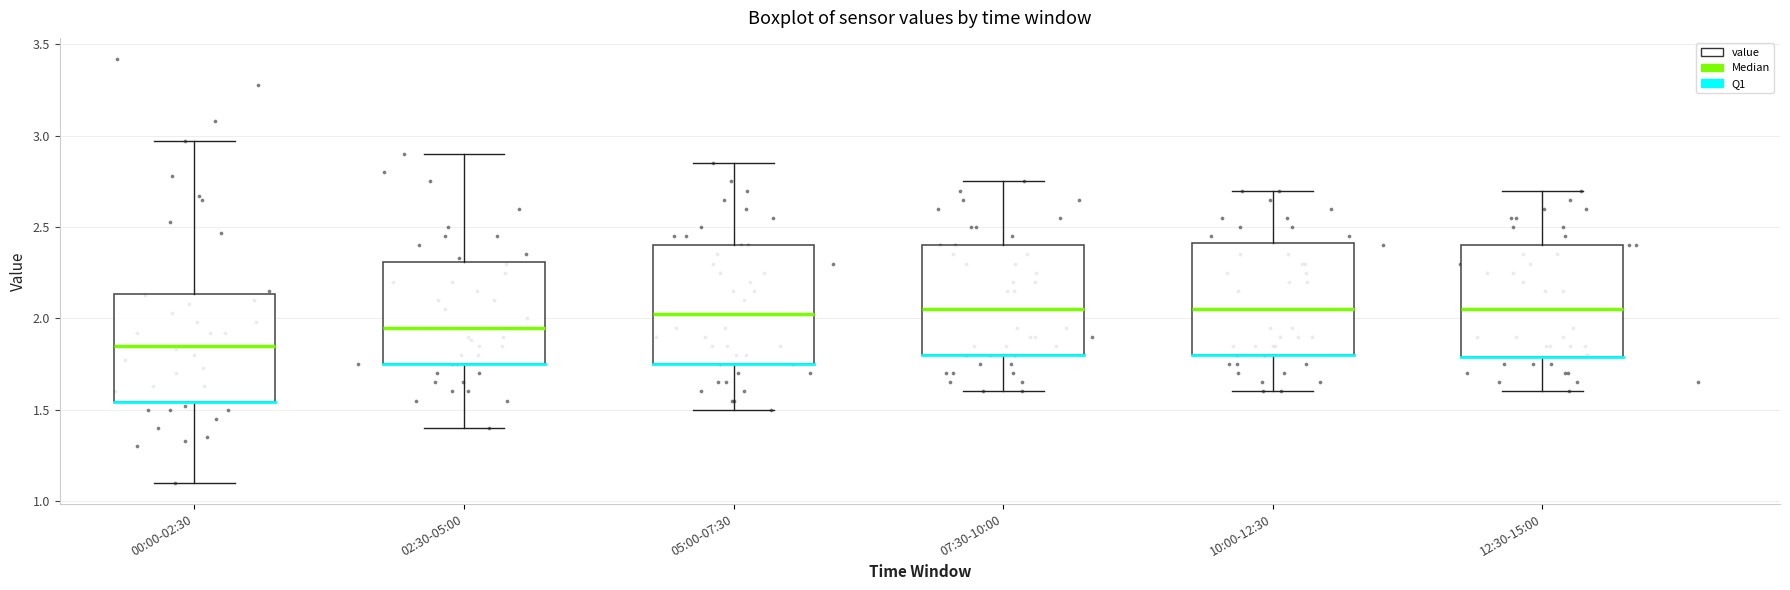

Where does the median line of the box for 05:00-07:30 sit on the y-axis? The values are not printed on the chart, so give them approximately, as read against the axis.

2.05